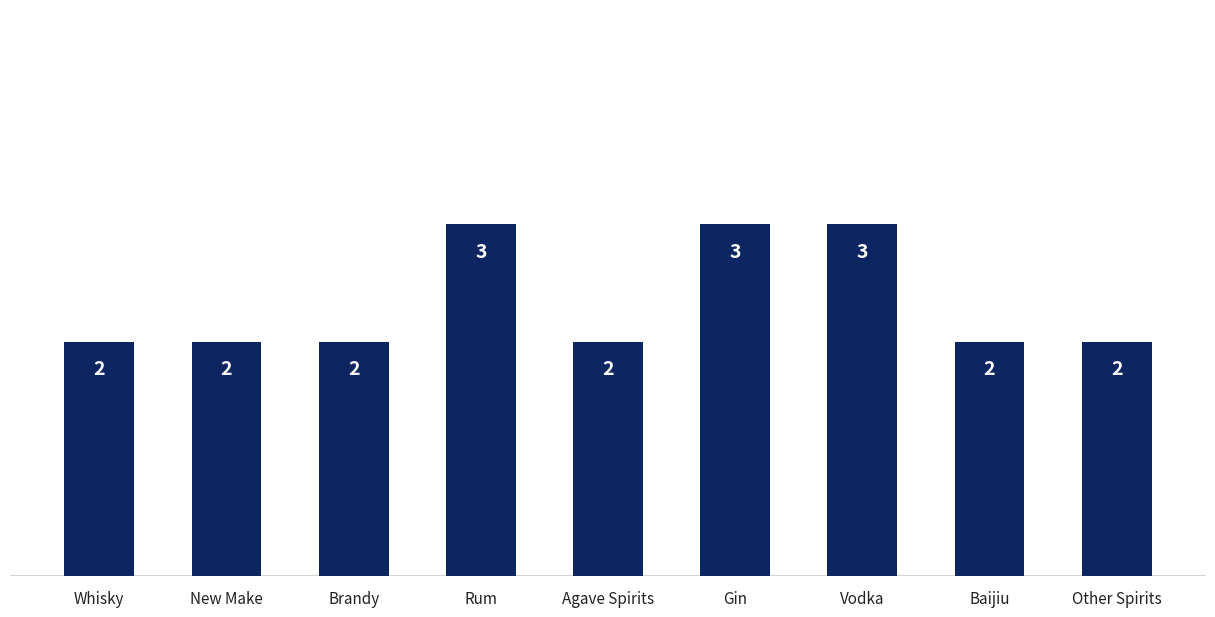

Count the values in the range 2 to 3.

9